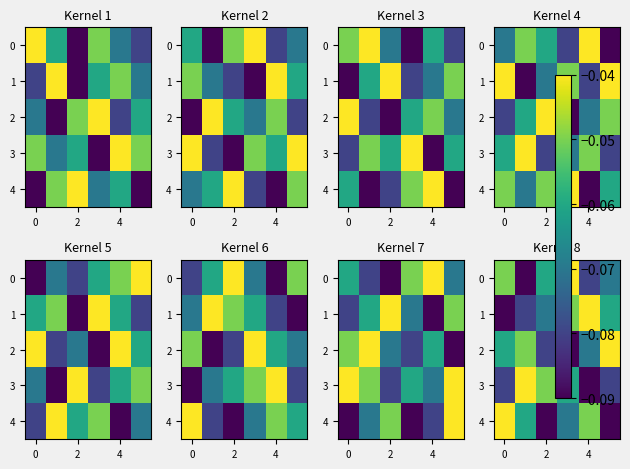

True or false: 4 has a value of -0.0 at 2.

False